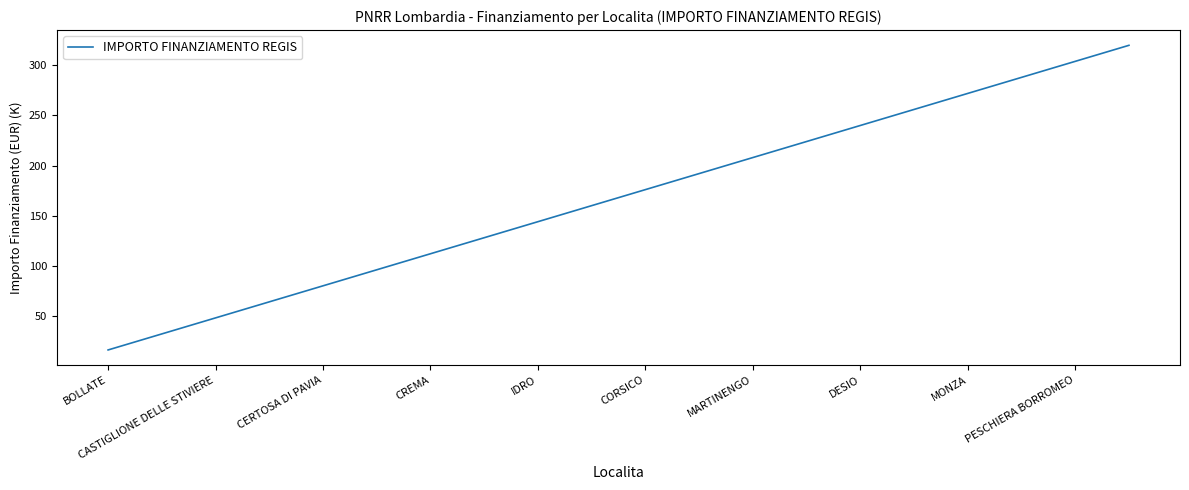

What is the maximum value shown in the chart?

320